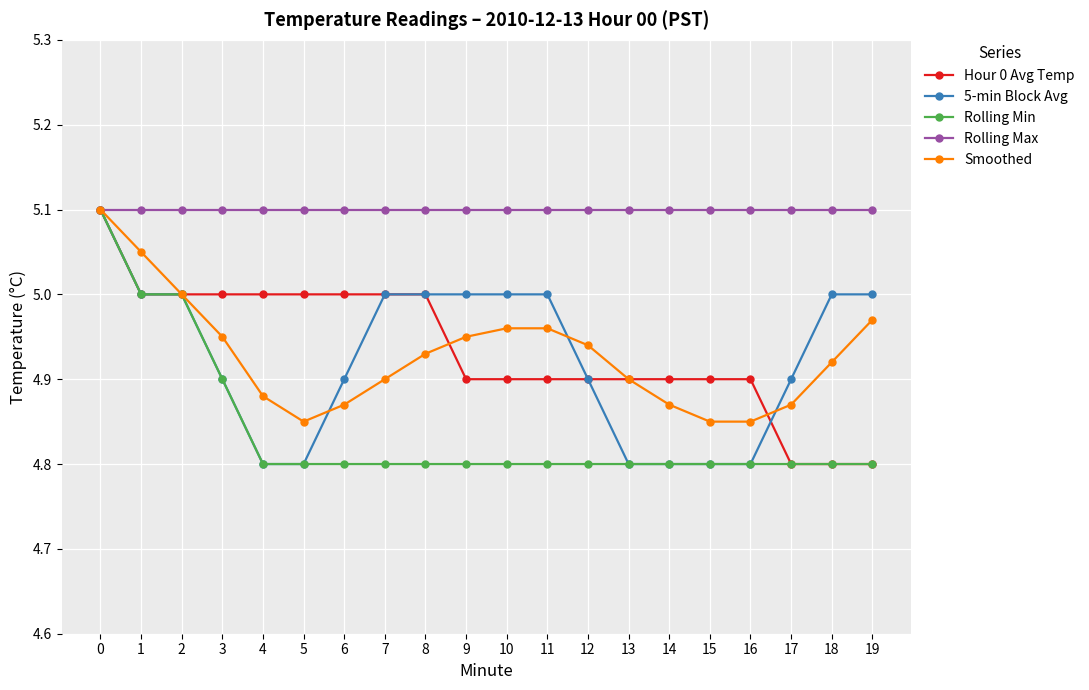

At 10, list the series in order from largest to smallest.

Rolling Max, 5-min Block Avg, Smoothed, Hour 0 Avg Temp, Rolling Min